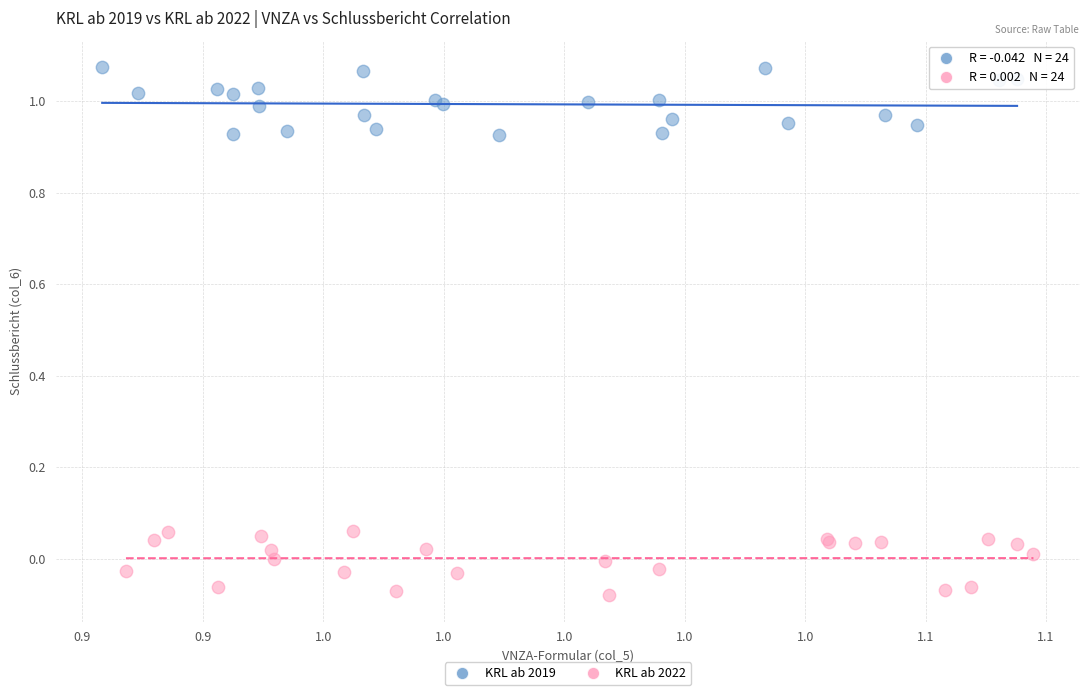

Which series contains the highest Y value?

KRL ab 2019